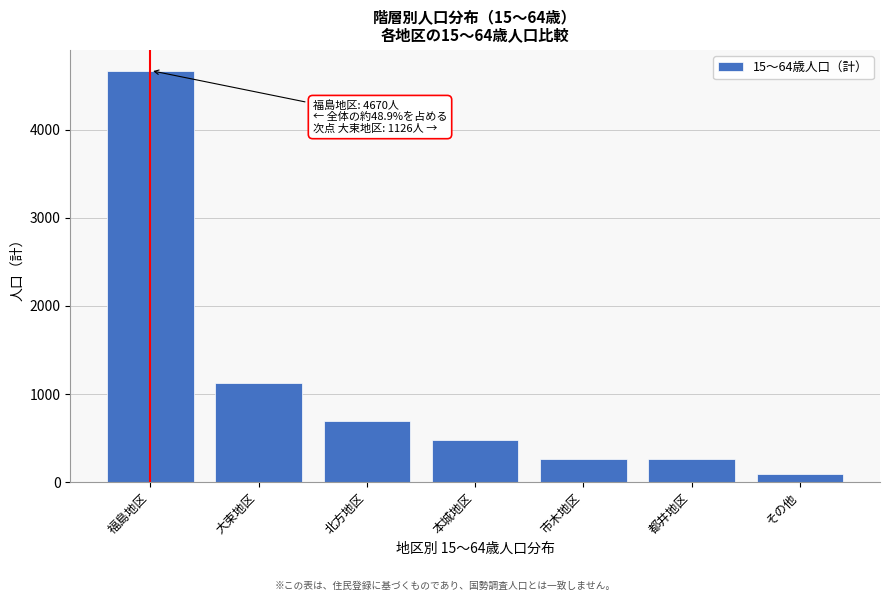

What is the value of the 6th bar from the left?

259